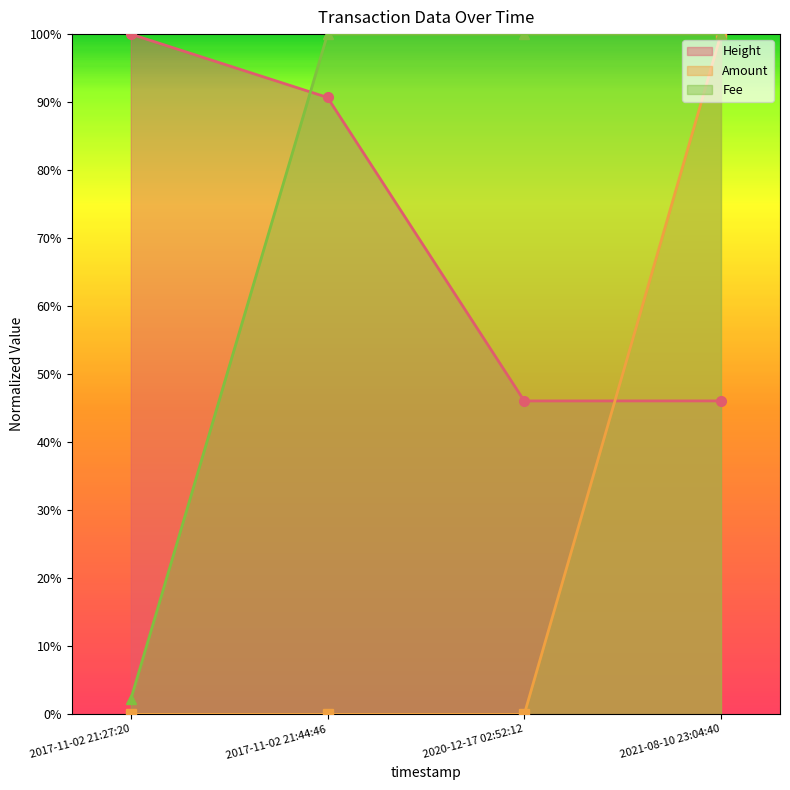

Reading left to right, what are all the values shown in this chart?

Height: 2017-11-02 21:27:20=1.0	2017-11-02 21:44:46=0.9	2020-12-17 02:52:12=0.5	2021-08-10 23:04:40=0.5
Amount: 2017-11-02 21:27:20=0.0	2017-11-02 21:44:46=0.0	2020-12-17 02:52:12=0.0	2021-08-10 23:04:40=1.0
Fee: 2017-11-02 21:27:20=0.0	2017-11-02 21:44:46=1.0	2020-12-17 02:52:12=1.0	2021-08-10 23:04:40=1.0